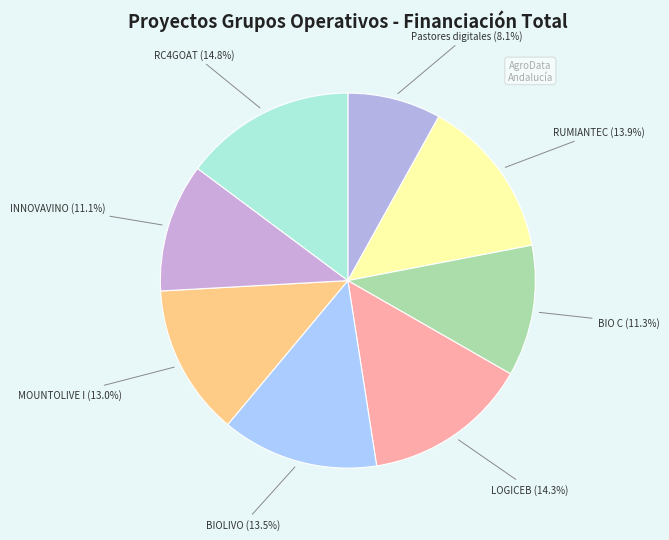

Is there any slice that represents more than half of the pie?

No